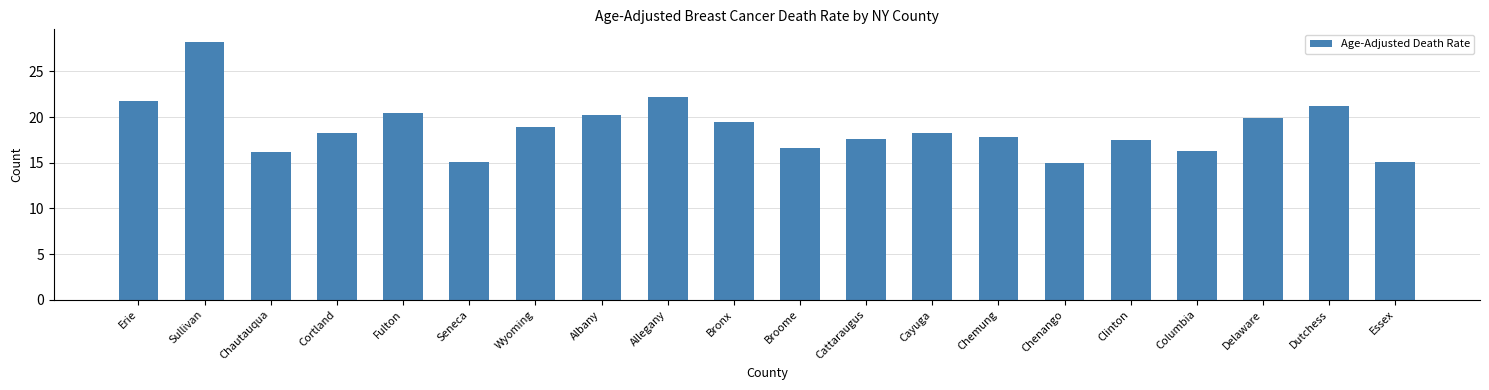

What value does the data have at Erie?

21.8